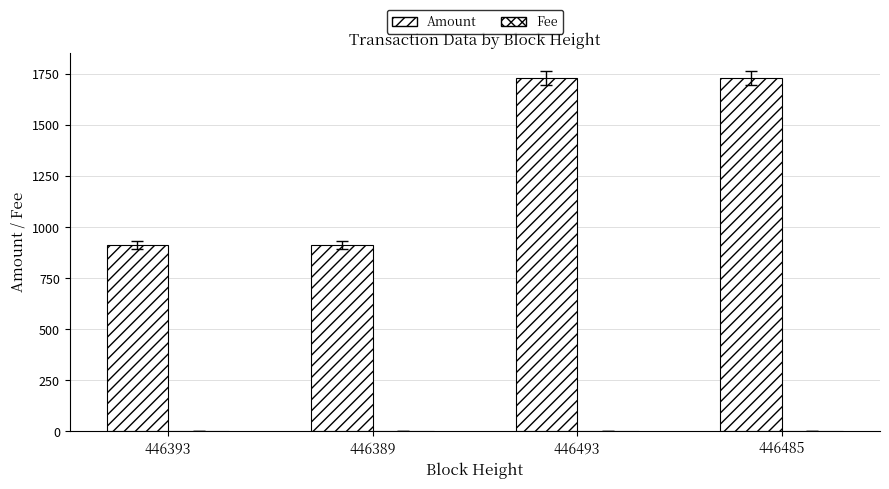

Does the chart contain stacked bars?

No